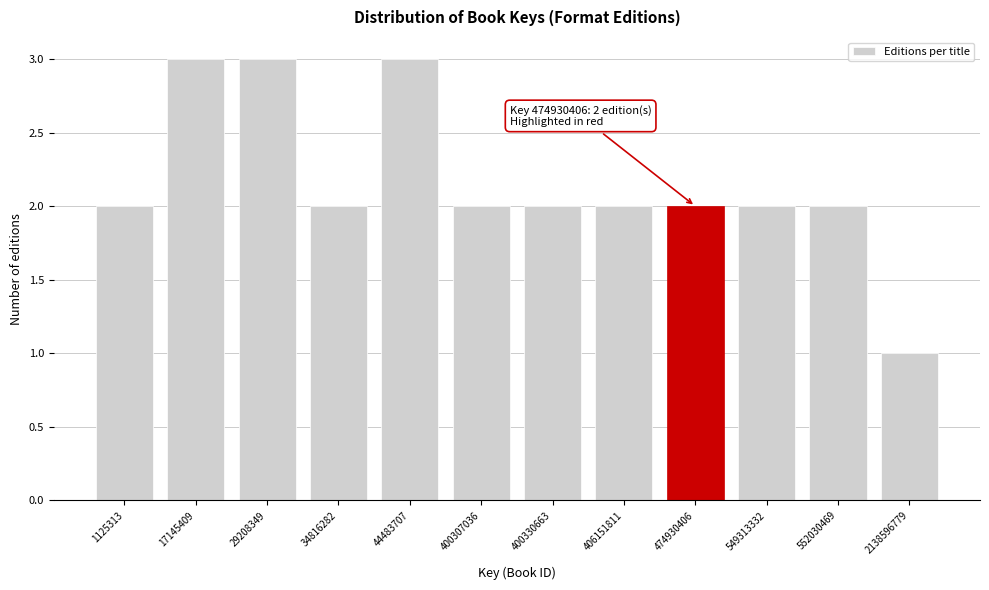

Reading left to right, transcribe all the data shown in this chart.

2	3	3	2	3	2	2	2	2	2	2	1